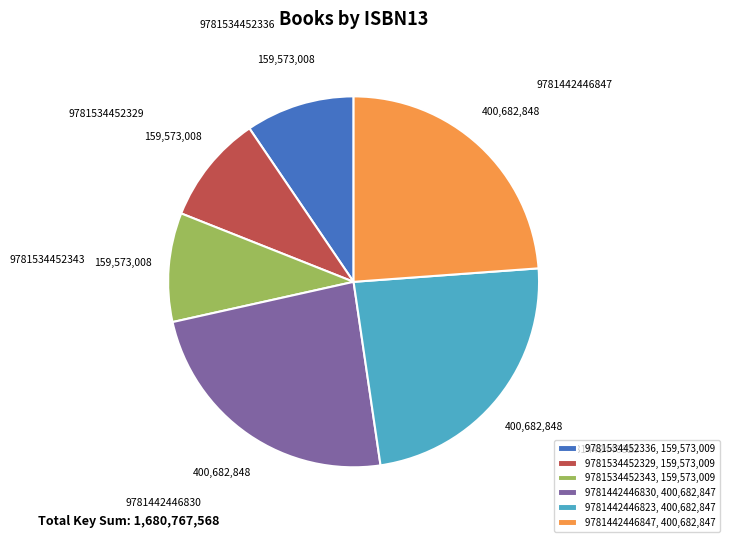

Does any single category account for the majority?

No